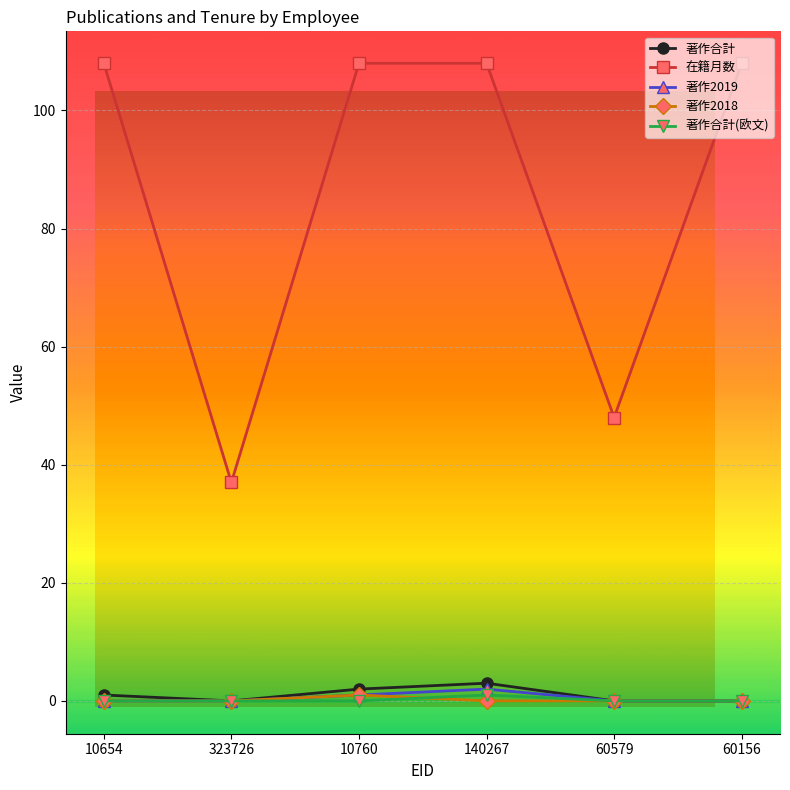

What are all the series names shown in the legend?

著作合計, 在籍月数, 著作2019, 著作2018, 著作合計(欧文)